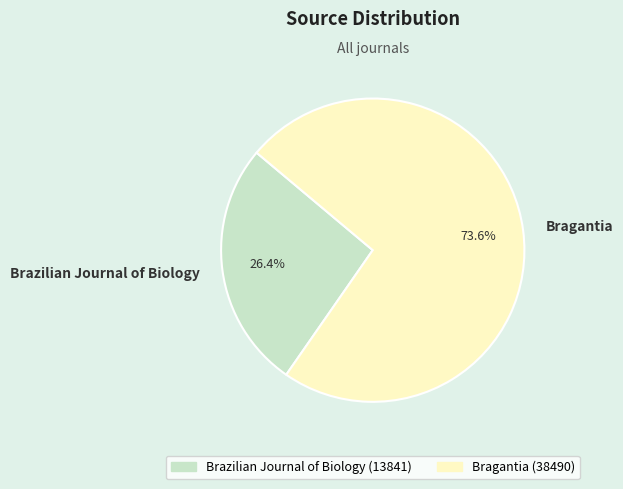

Approximately how many times larger is the value at Brazilian Journal of Biology compared to Bragantia?

0.4